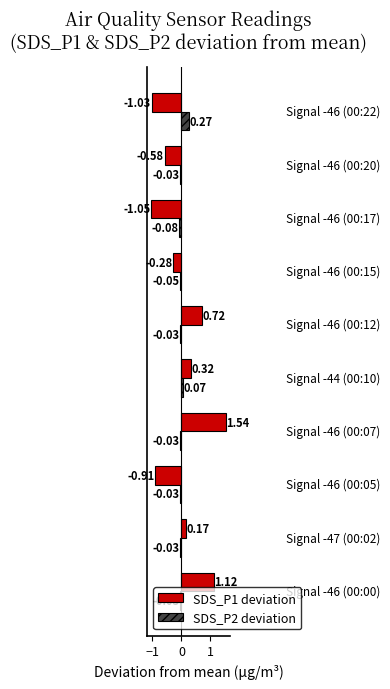

At how many categories does at least one series exceed 0?

6